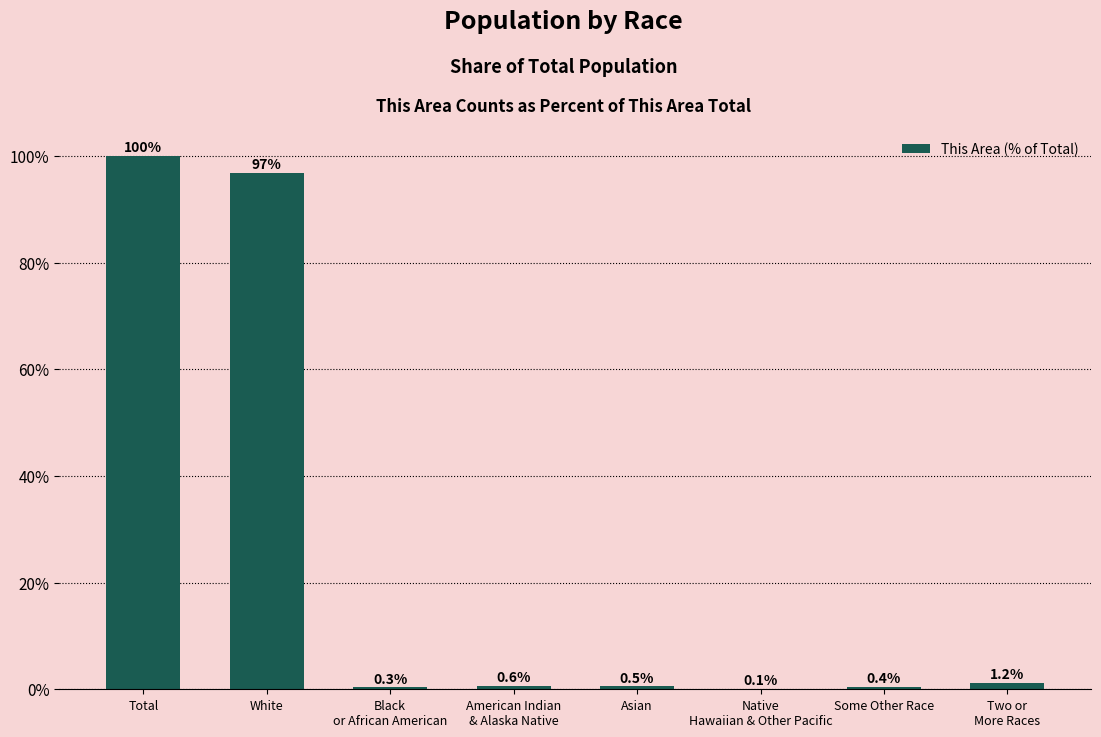

What is the average value?

25.0